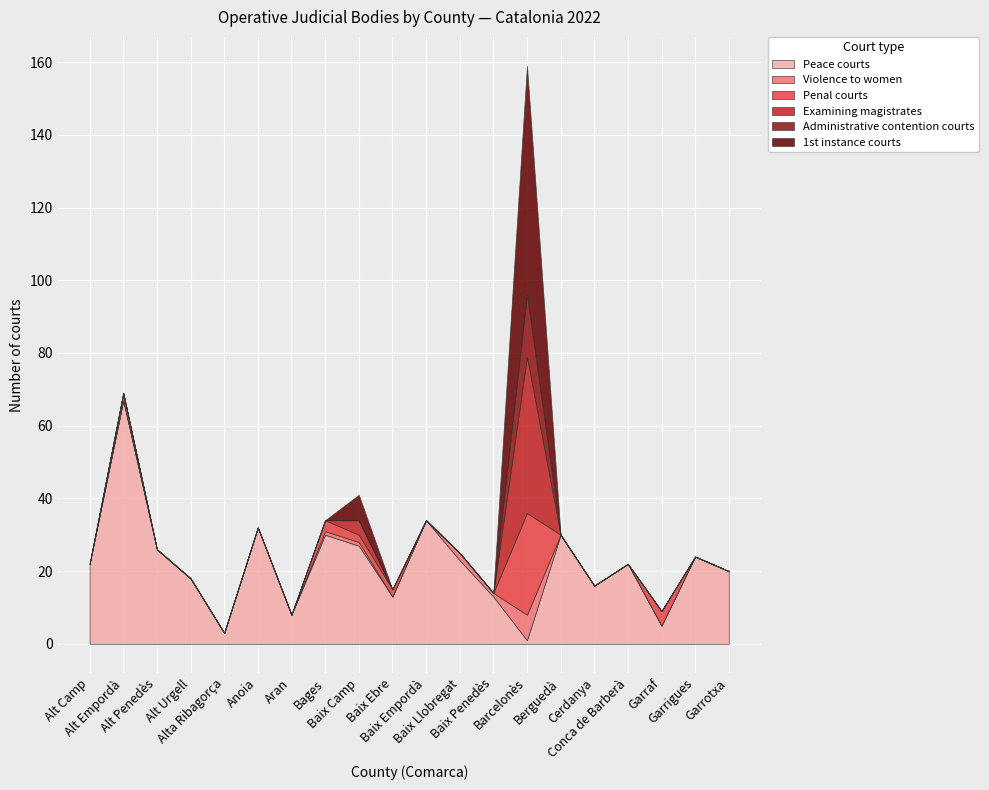

The value of Peace courts at Alta Ribagorça is 2. True or false?

False